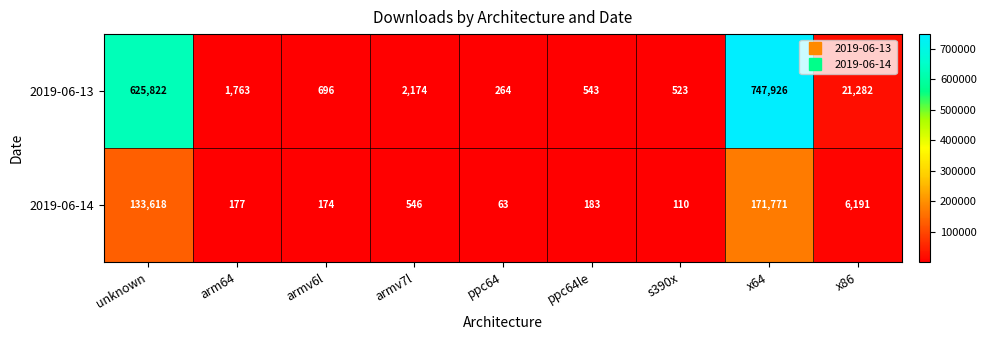

What is the spread (max minus min) of values at ppc64?

201